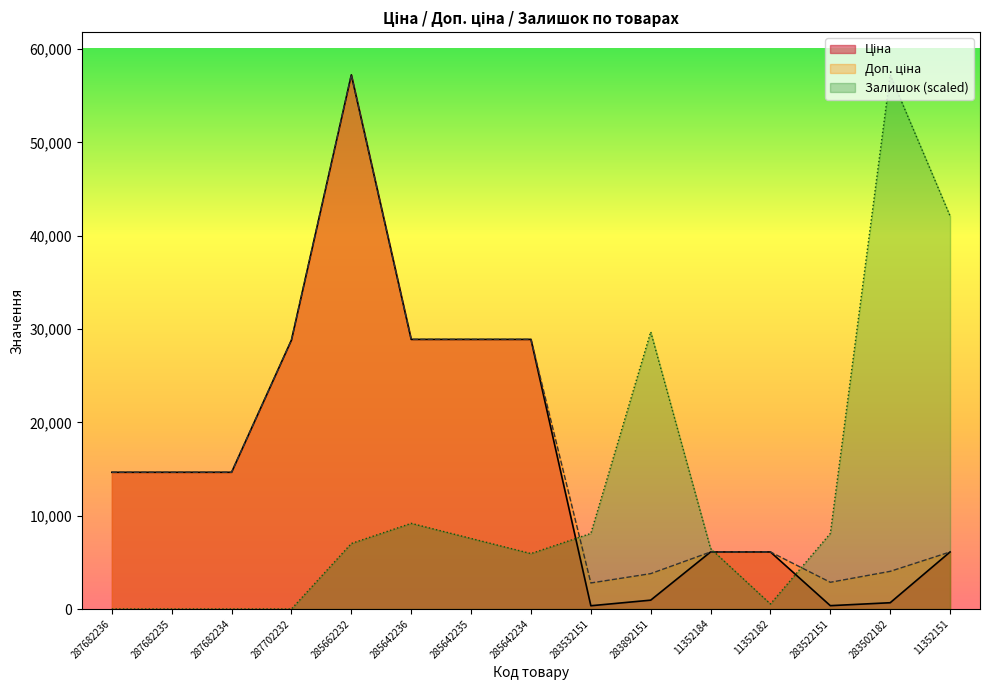

The value of Залишок at 285642236 is 9179.3. True or false?

True